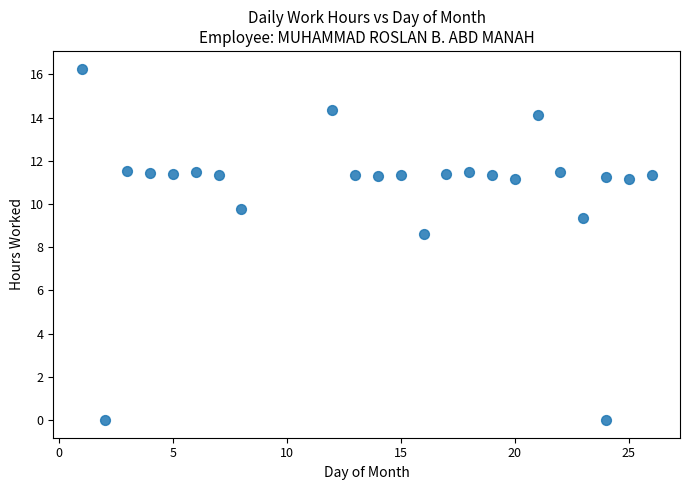

What is the range of Y values (max minus min)?

16.3